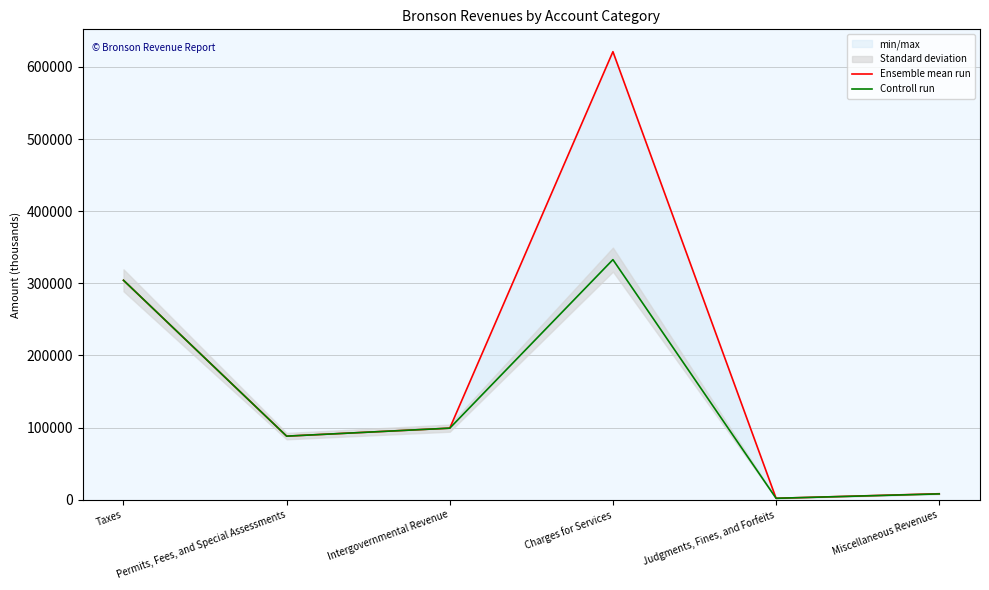

Which series has the largest range (max minus min)?

Ensemble mean run